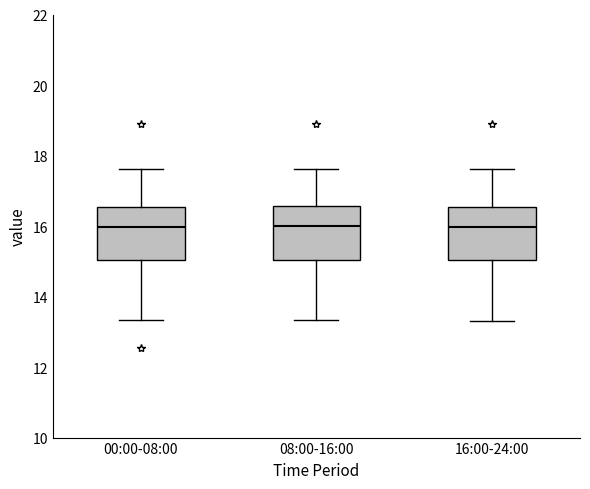

Reading left to right, transcribe this box plot: for each box, give where its median line is, the range the box spans, and where its two whiskers end, as read against the y-axis. The values are not printed on the chart, so give them approximately, as read against the axis.

00:00-08:00: median 16.0, box 15.0 to 16.6, whiskers 13.4 to 17.6
08:00-16:00: median 16.0, box 15.0 to 16.6, whiskers 13.4 to 17.6
16:00-24:00: median 16.0, box 15.0 to 16.6, whiskers 13.4 to 17.6